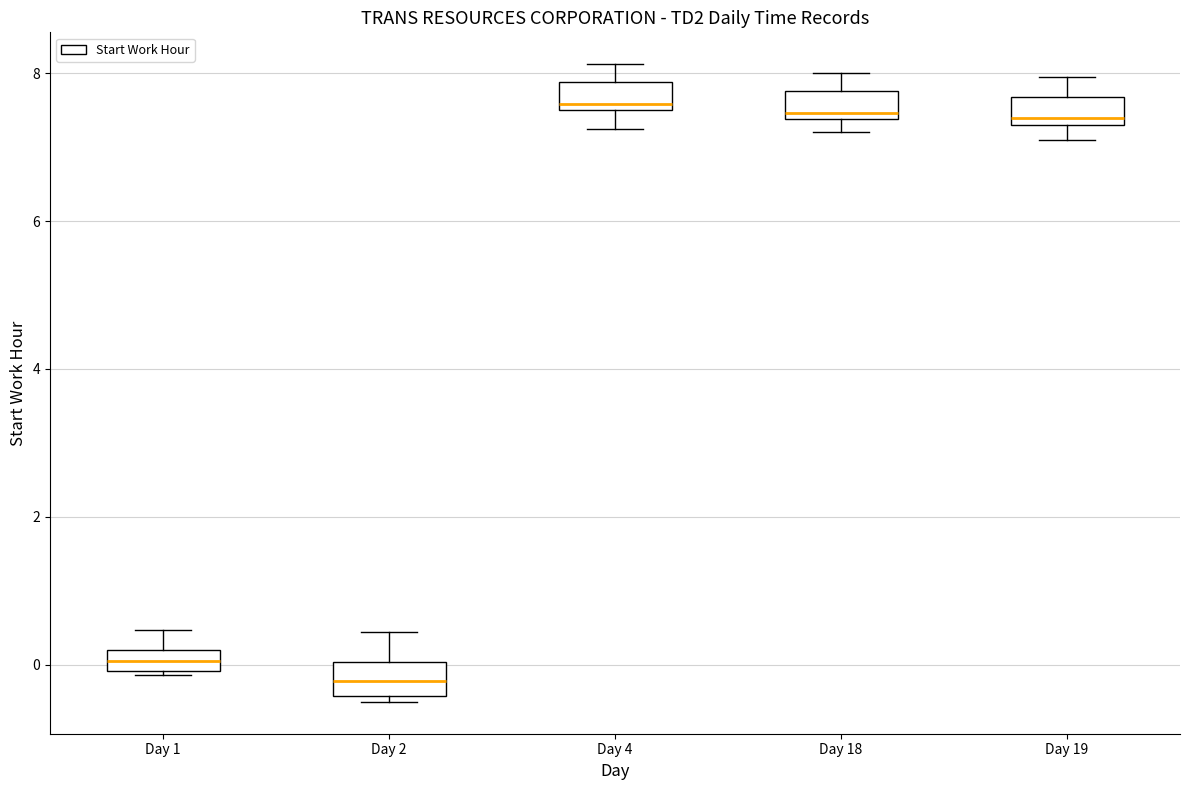

Where does the median line of the box for Day 2 sit on the y-axis? The values are not printed on the chart, so give them approximately, as read against the axis.

-0.2